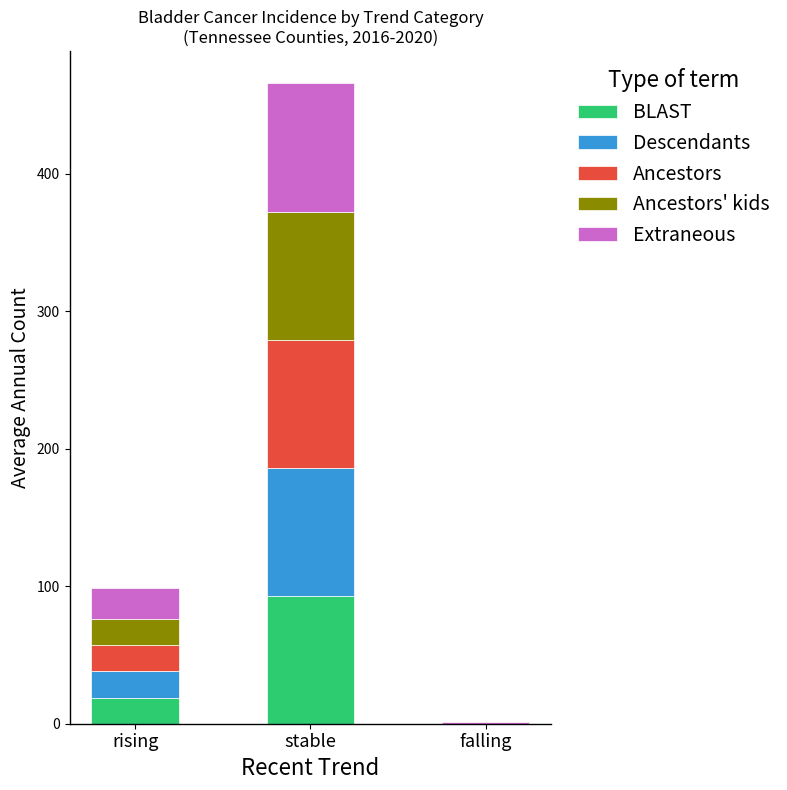

What is the maximum value for BLAST?

93